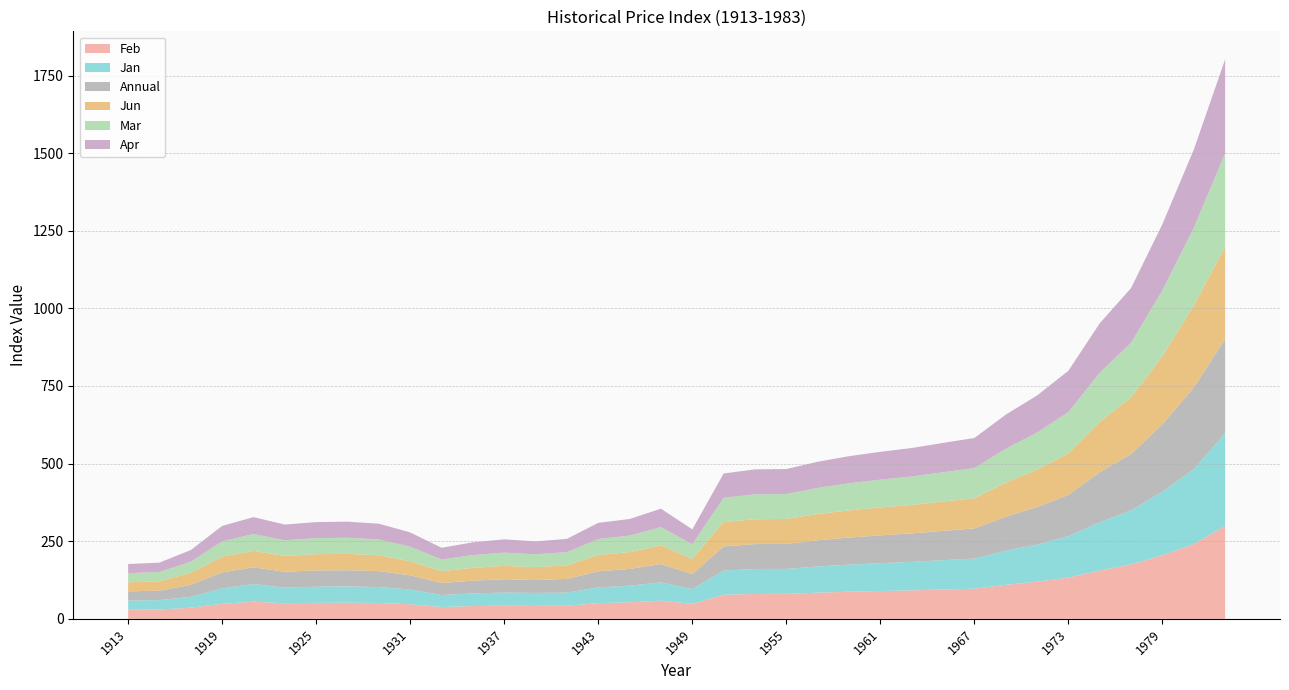

Reading right to left, transcribe all the data shown in this chart.

Feb: 299.3	240.9	204.7	175.3	155.7	133.1	119.8	109.4	97.0	94.4	91.7	89.6	87.3	84.3	80.5	80.1	77.8	48.0	58.5	53.3	50.7	42.2	41.6	42.3	41.1	38.0	46.9	51.1	52.1	51.6	50.2	55.2	48.4	35.8	30.1	29.3
Jan: 298.4	240.9	204.7	174.3	155.4	133.1	119.1	109.8	97.2	94.5	91.7	89.6	87.3	84.3	80.2	80.5	77.8	47.8	59.0	53.4	50.6	42.2	41.8	42.2	40.8	38.6	47.6	51.2	52.5	51.8	50.3	57.0	49.5	35.0	30.3	29.4
Annual: 303.5	263.2	217.4	181.5	161.2	133.1	121.3	109.4	97.0	94.4	91.7	89.6	87.3	84.3	80.5	80.1	77.8	48.0	59.0	53.9	51.8	44.1	41.6	43.0	41.1	38.8	45.6	51.3	52.0	52.5	51.1	53.6	51.8	38.4	30.4	29.7
Jun: 297.1	263.8	219.4	182.3	161.9	133.5	120.0	109.9	97.2	94.5	91.7	89.8	87.4	84.4	80.6	80.0	78.5	48.6	60.0	54.3	52.4	43.9	41.4	43.1	41.1	38.1	45.3	51.2	52.7	52.4	51.0	52.8	50.7	38.8	30.3	29.3
Mar: 300.9	250.4	212.1	175.9	158.6	133.1	119.8	109.5	97.0	94.4	91.7	89.7	87.3	84.3	80.3	80.3	77.9	47.7	59.1	53.1	51.5	42.4	41.5	42.6	41.0	37.7	46.6	50.9	51.8	51.7	50.4	54.8	49.0	36.0	29.8	29.3
Apr: 303.1	252.3	213.4	176.4	159.3	133.3	119.5	109.7	97.1	94.5	91.7	89.7	87.3	84.3	80.4	80.4	78.3	48.0	59.2	53.5	52.1	42.8	41.4	42.8	41.4	37.6	46.3	50.7	51.8	51.6	50.6	54.1	49.9	37.6	30.1	29.4